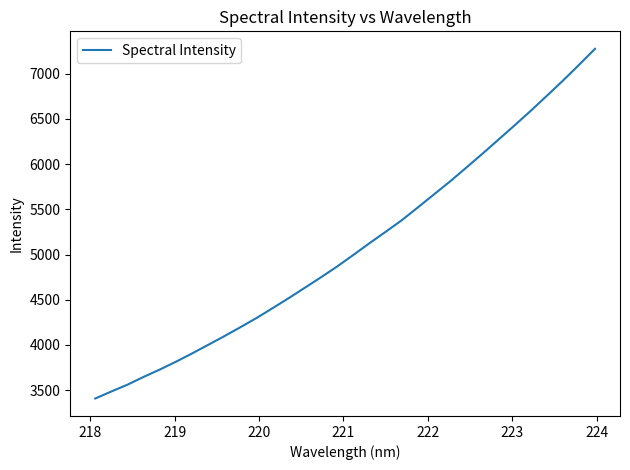

What is the maximum value shown in the chart?

7275.8